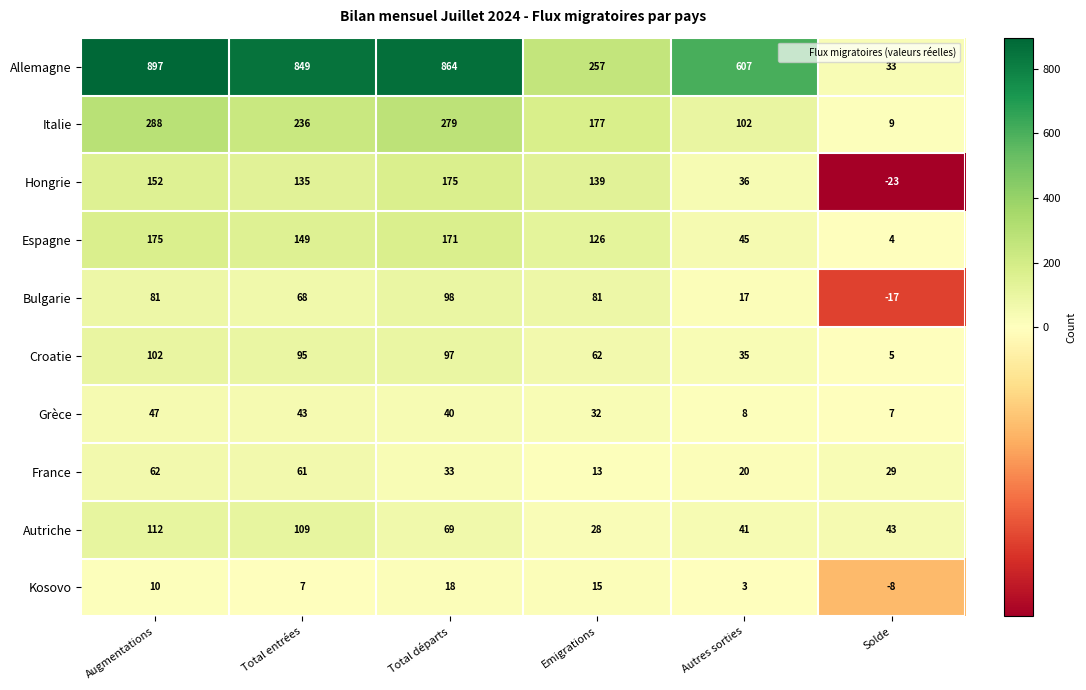

Is the value of Kosovo at Solde greater than the value of Hongrie at Augmentations?

No